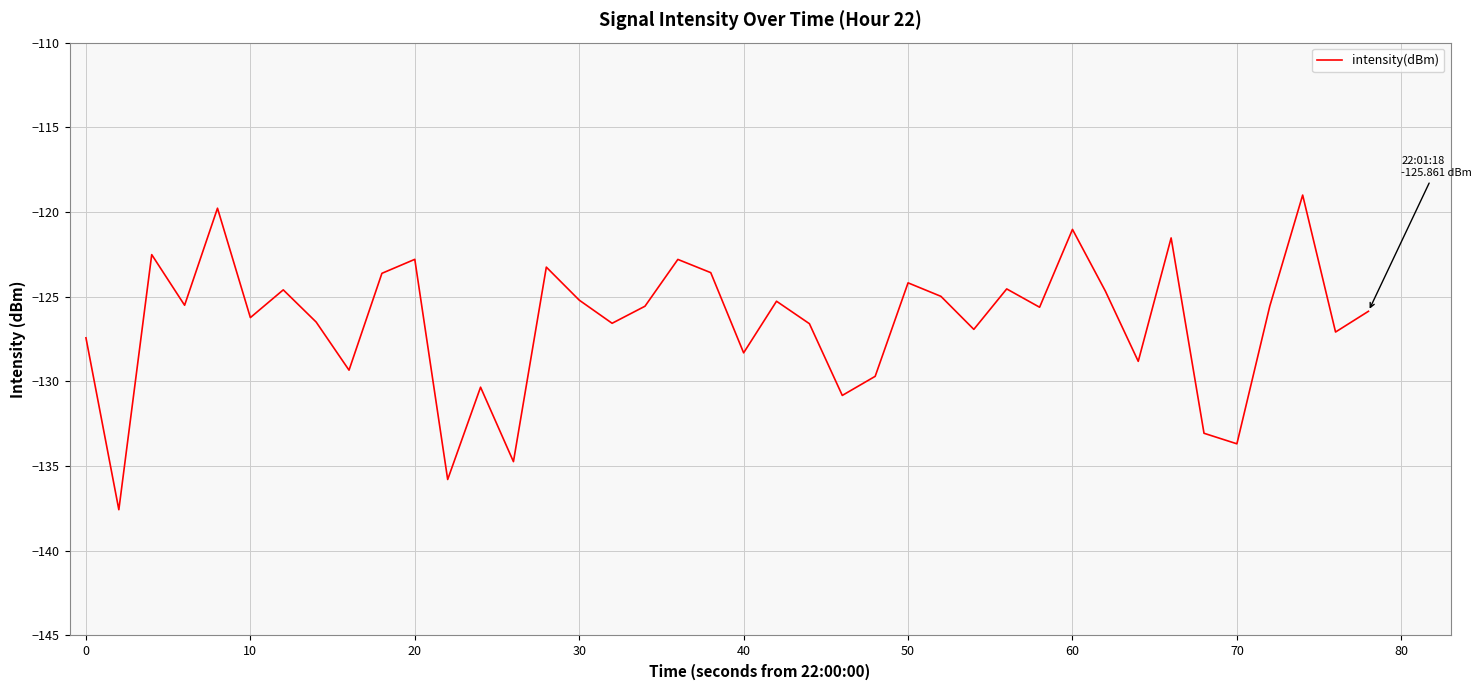

What is the maximum value shown in the chart?

-119.0